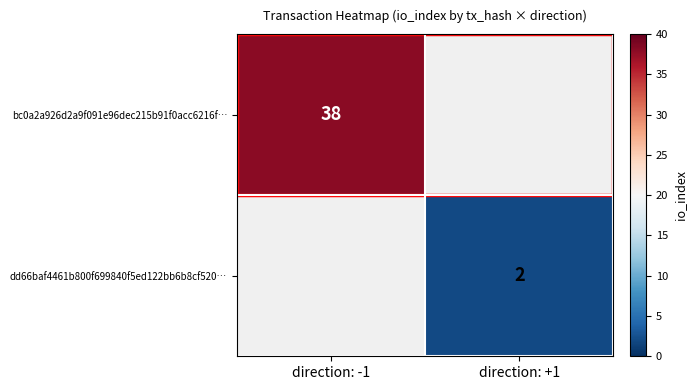

The value of bc0a2a926d2a9f091e96dec215b91f0acc6216f… at direction: -1 is 38. True or false?

True